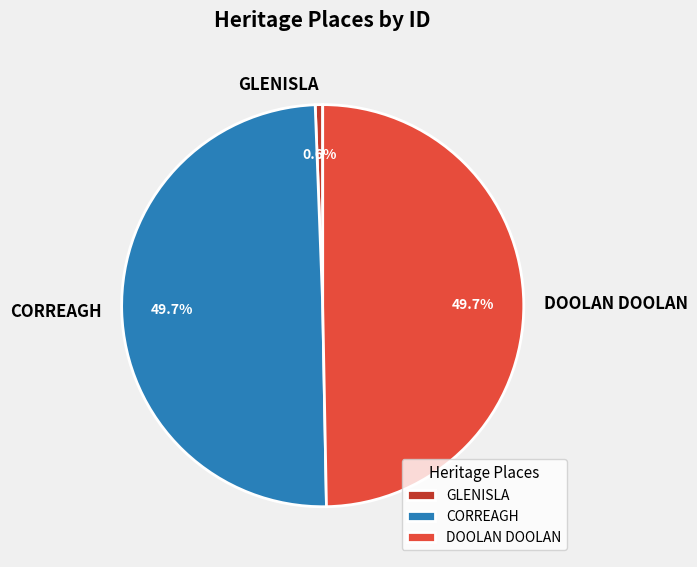

Is it true that DOOLAN DOOLAN is 50% of the pie?

True